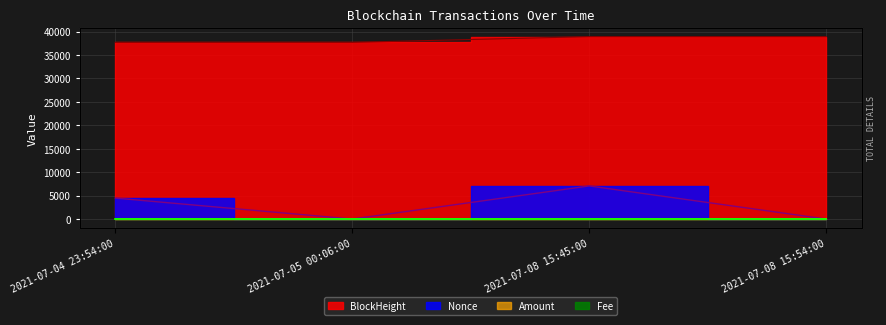

Reading left to right, what are all the values shown in this chart?

BlockHeight: 37688.0	37691.0	38916.0	38918.0
Nonce: 4468.0	0.0	7058.0	1.0
Amount: 8.8	7.8	17.0	17.0